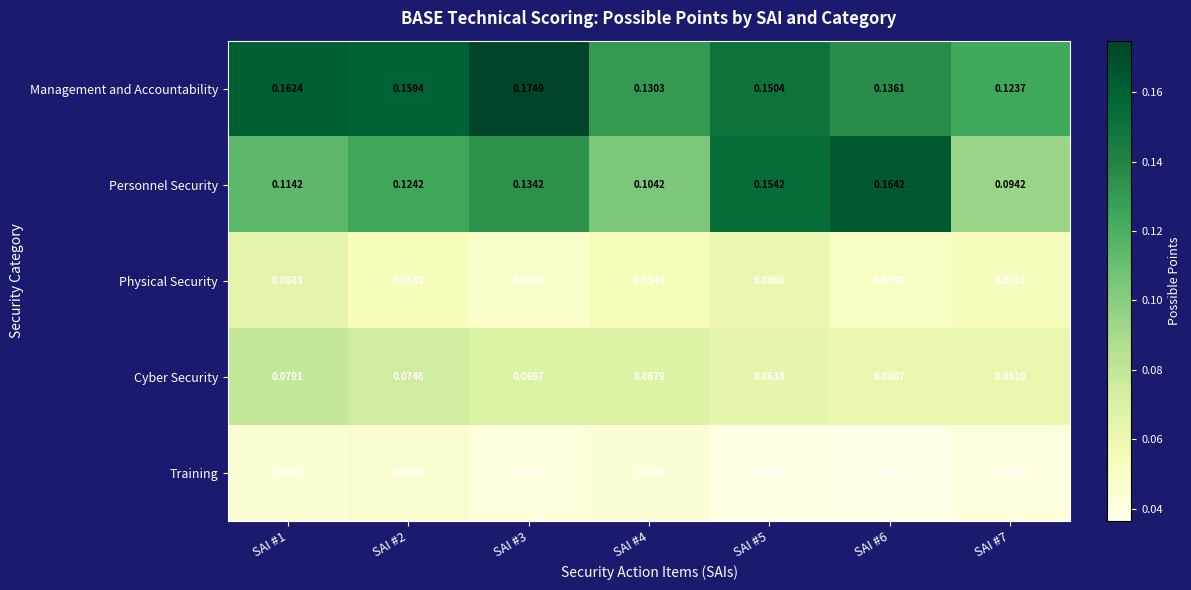

Which series has the largest range (max minus min)?

Personnel Security